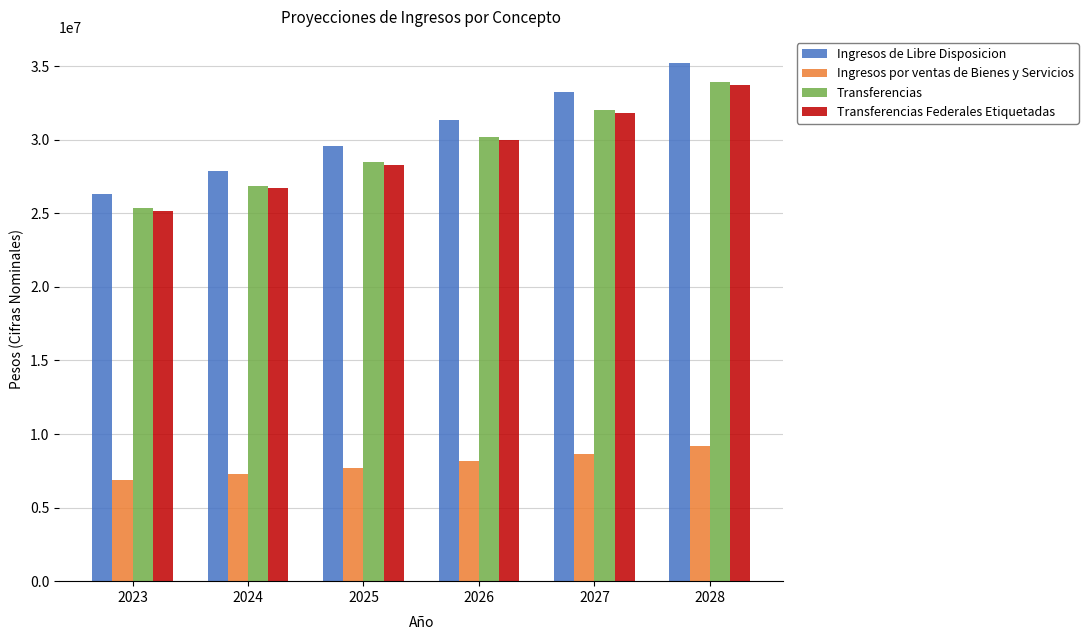

How many values in the Ingresos por ventas de Bienes y Servicios series exceed 8154746?

3